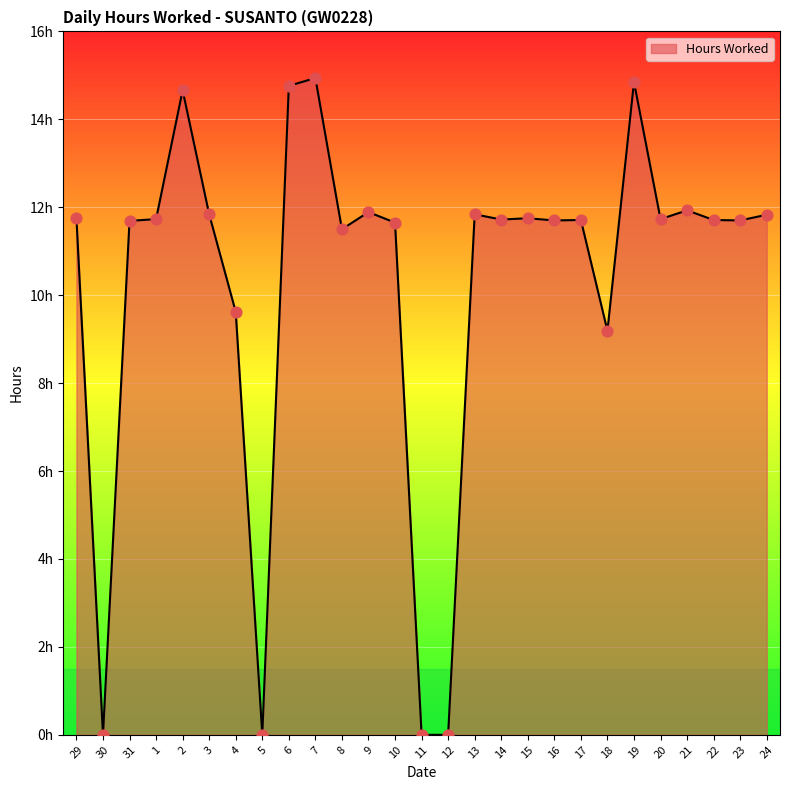

Between 12 and 29, which is larger?

29